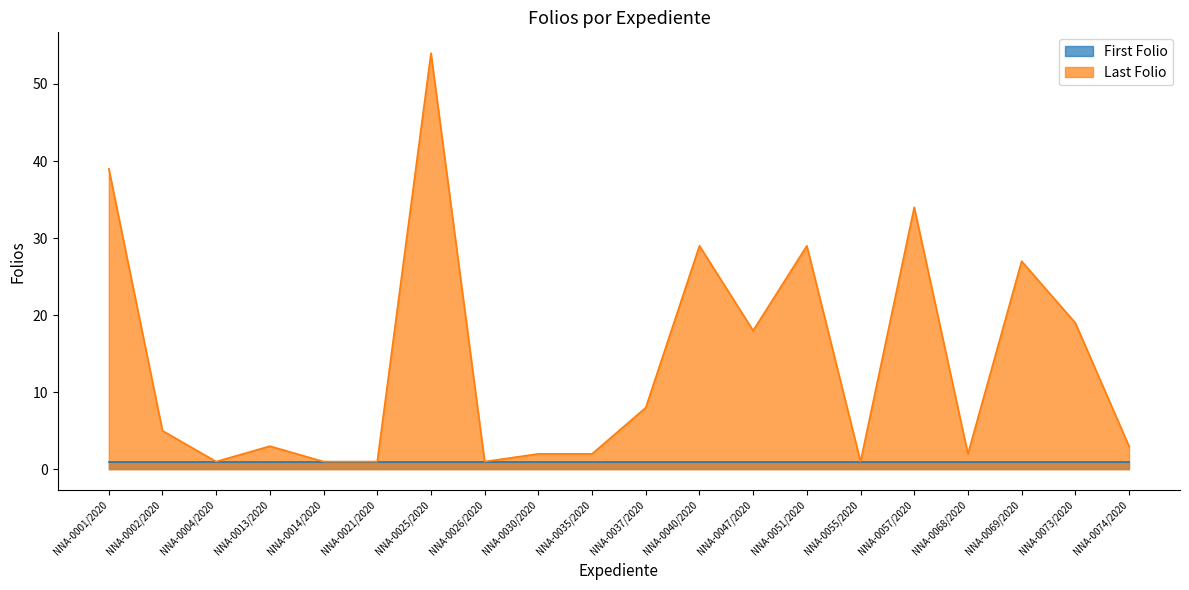

How many interior local valleys (lower than both neighbors) does the data have?

5